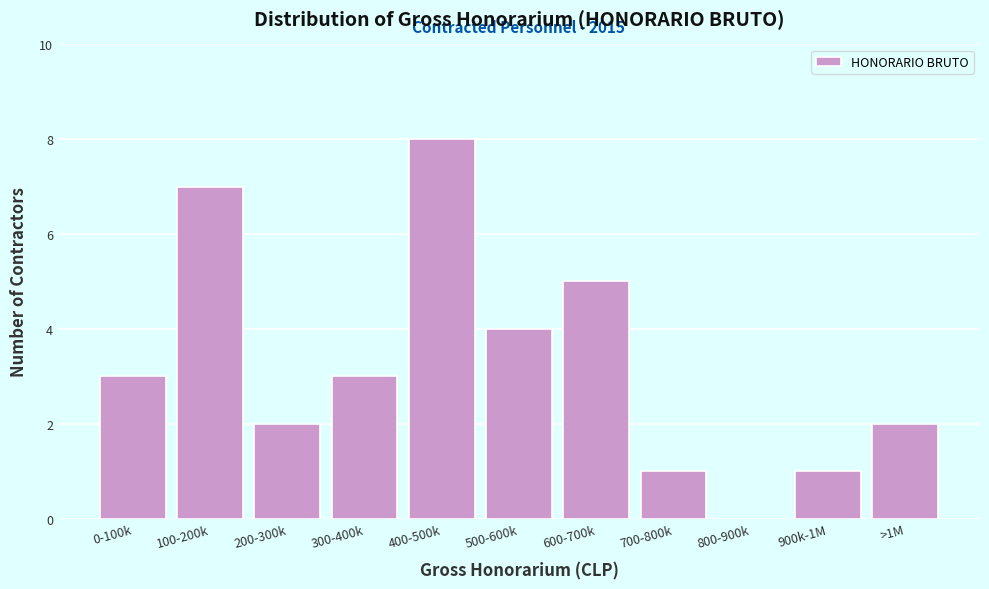

Reading right to left, list all the values displayed in this chart.

>1M=2	900k-1M=1	800-900k=0	700-800k=1	600-700k=5	500-600k=4	400-500k=8	300-400k=3	200-300k=2	100-200k=7	0-100k=3